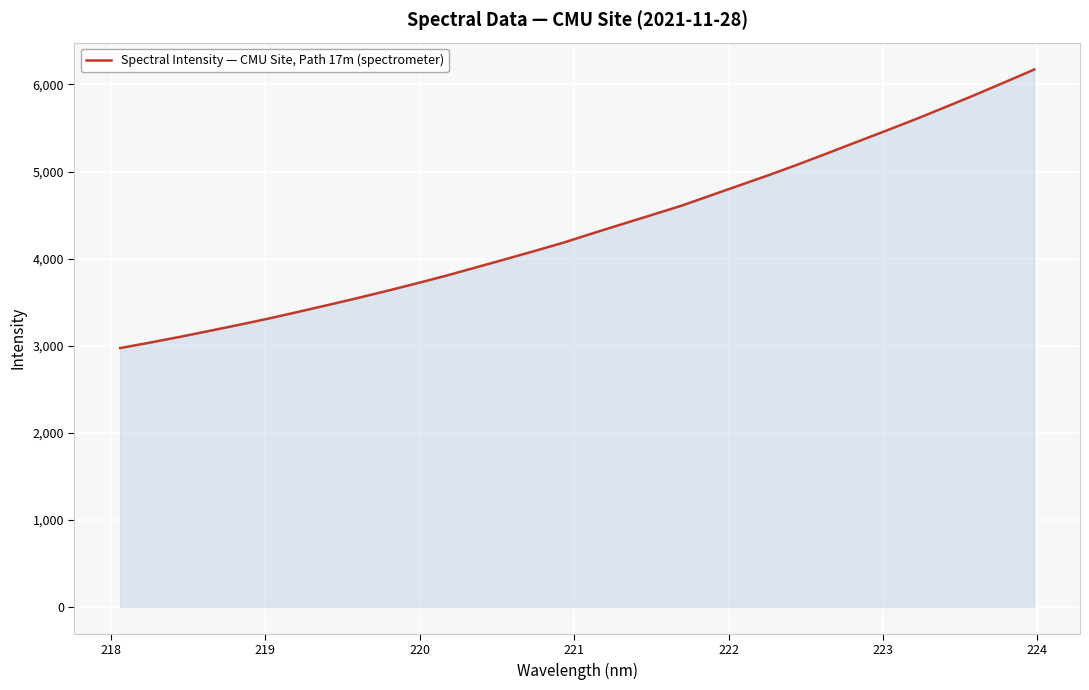

What is the greatest value displayed?

6172.3